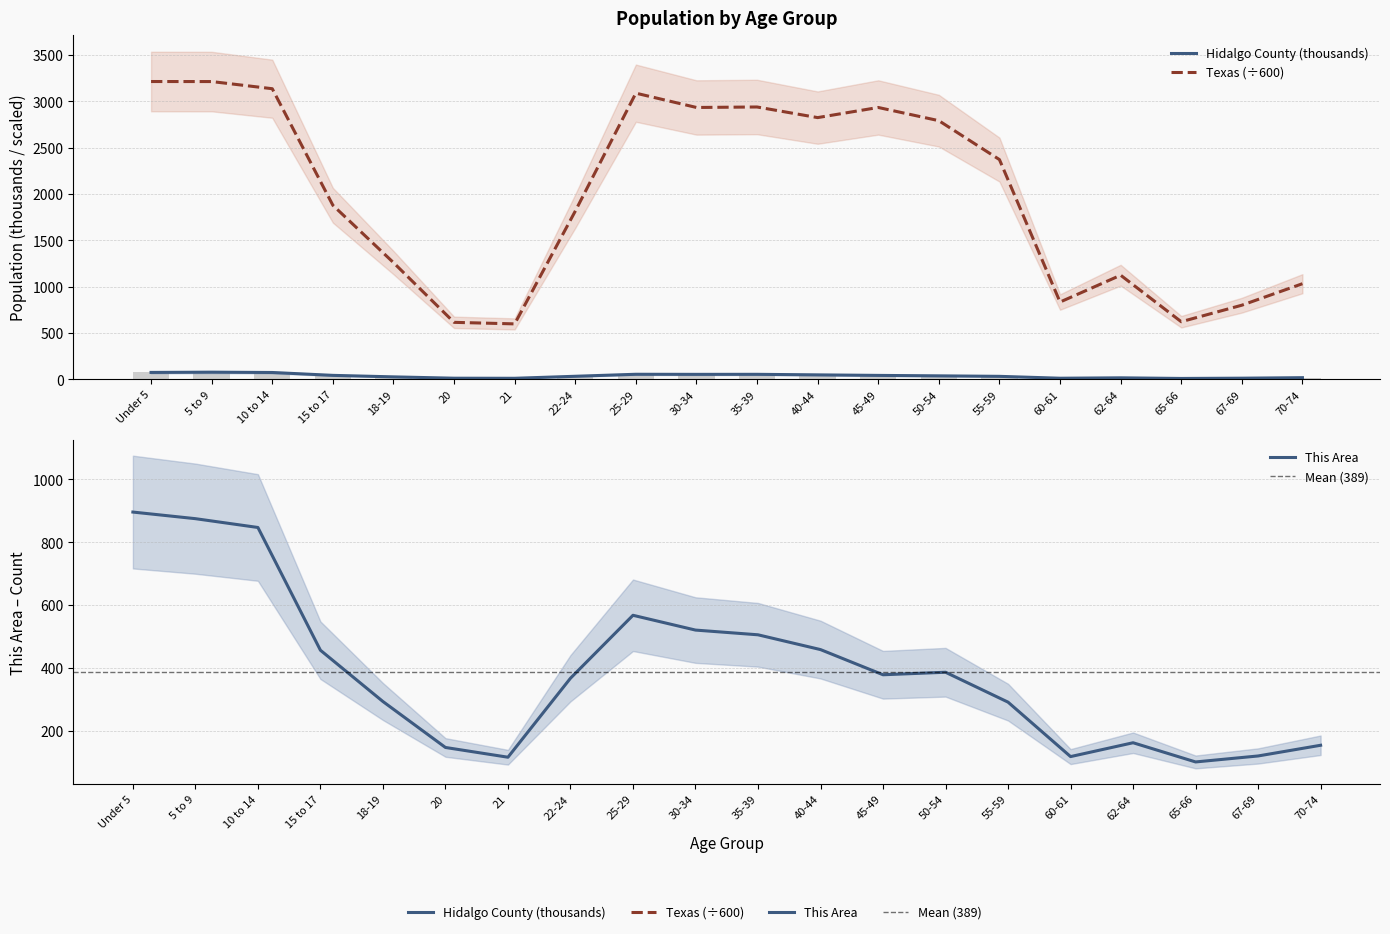

Rank the series by their average value, from lowest to highest.

Hidalgo County, This Area, Texas